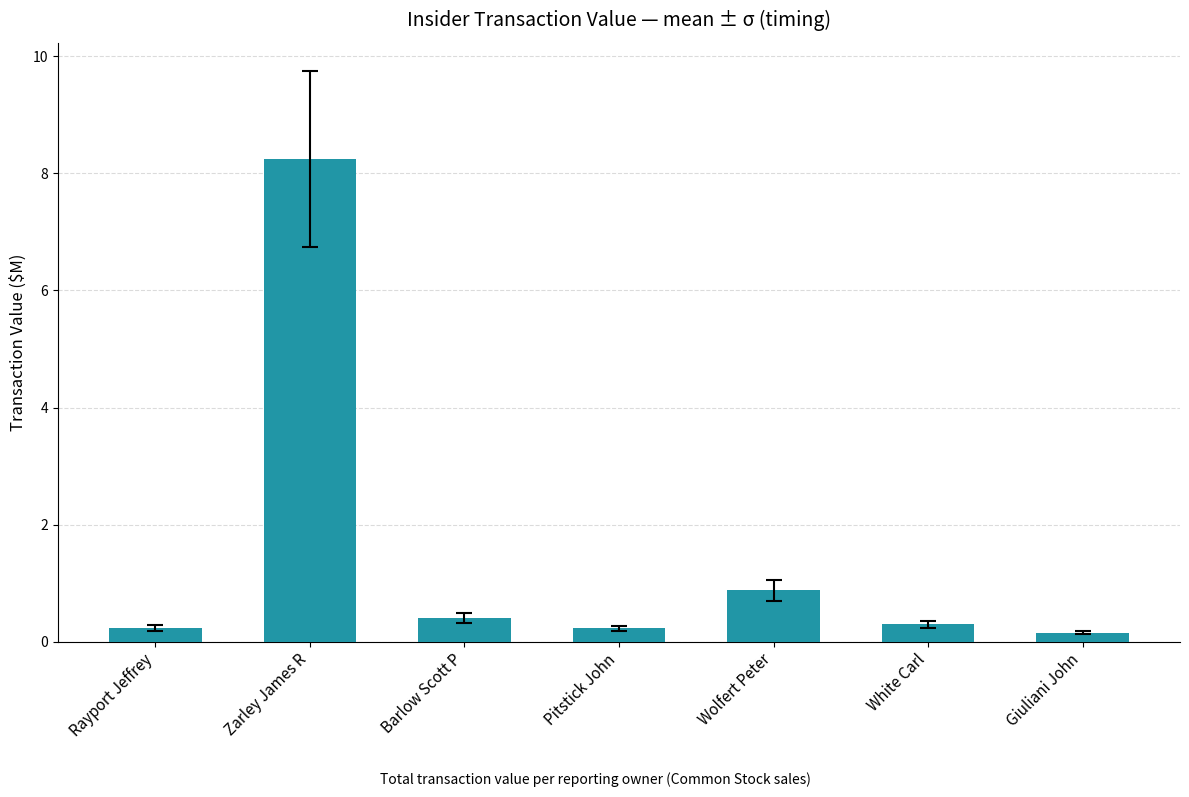

What is the label of the 7th bar from the left?

Giuliani John